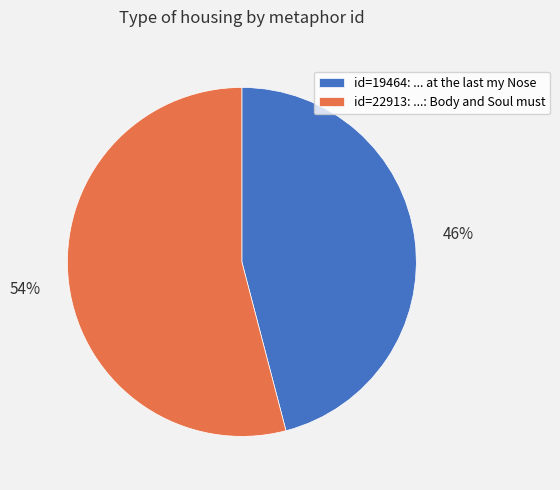

To the nearest percent, what is the difference between the largest and smallest slice percentages?

8%